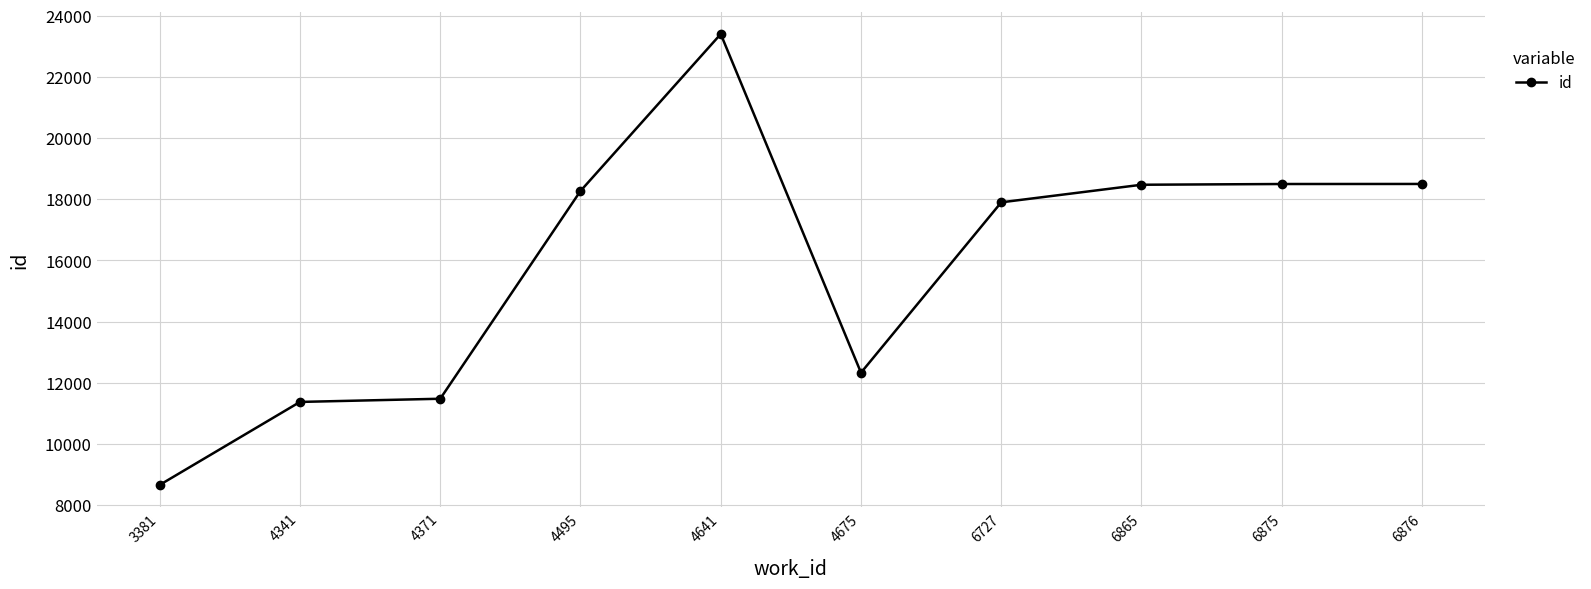

Where is the data nearest to the value 16031?

6727